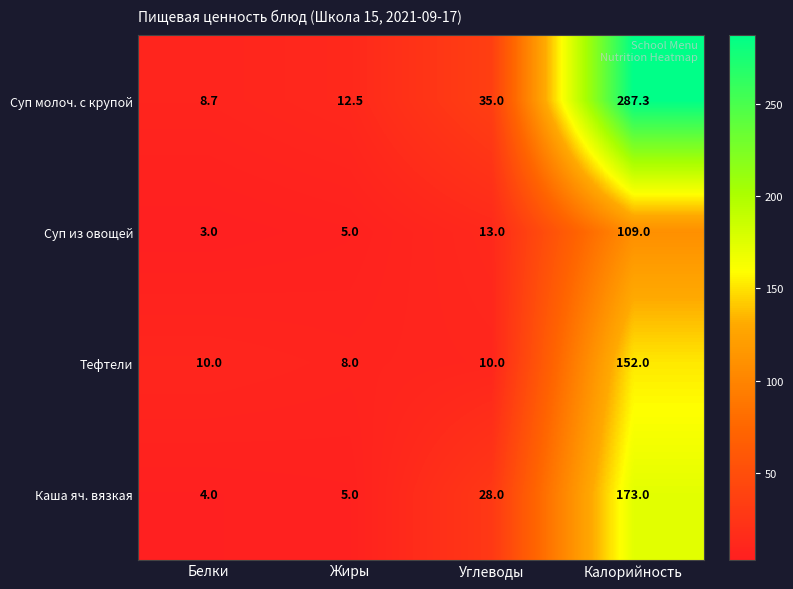

Between Жиры and Углеводы, which series saw the biggest shift?

Каша яч. вязкая